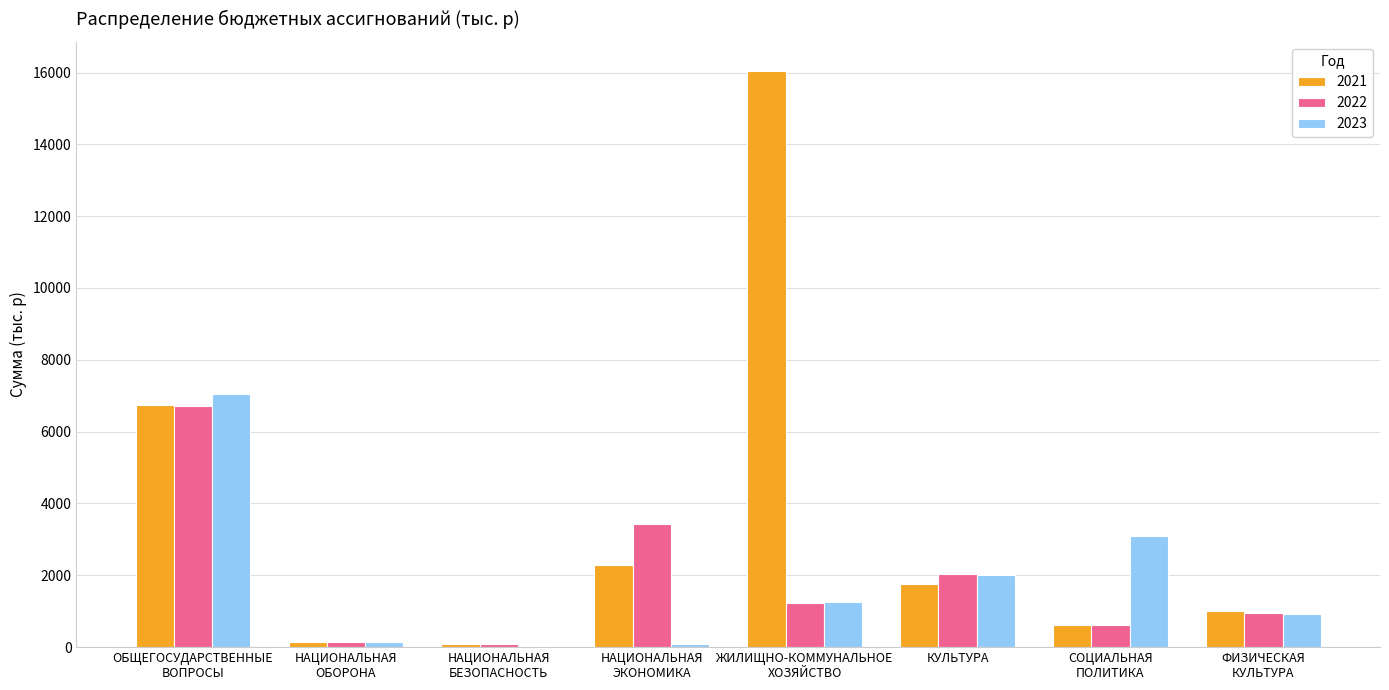

What is the total value across all series at ФИЗИЧЕСКАЯ
КУЛЬТУРА?

2874.0